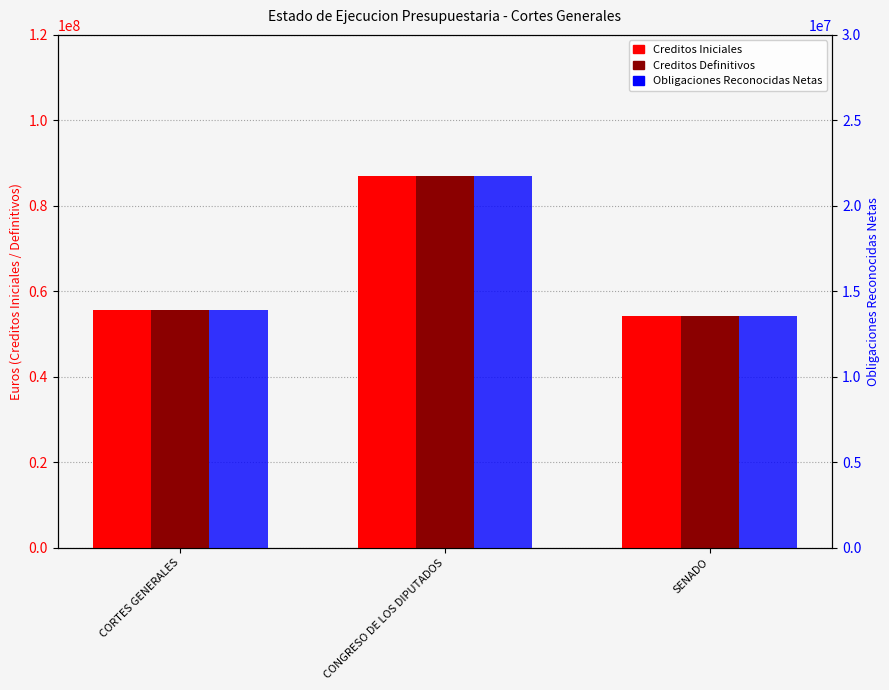

Where is Creditos Definitivos nearest to the value 70548365?

CORTES GENERALES